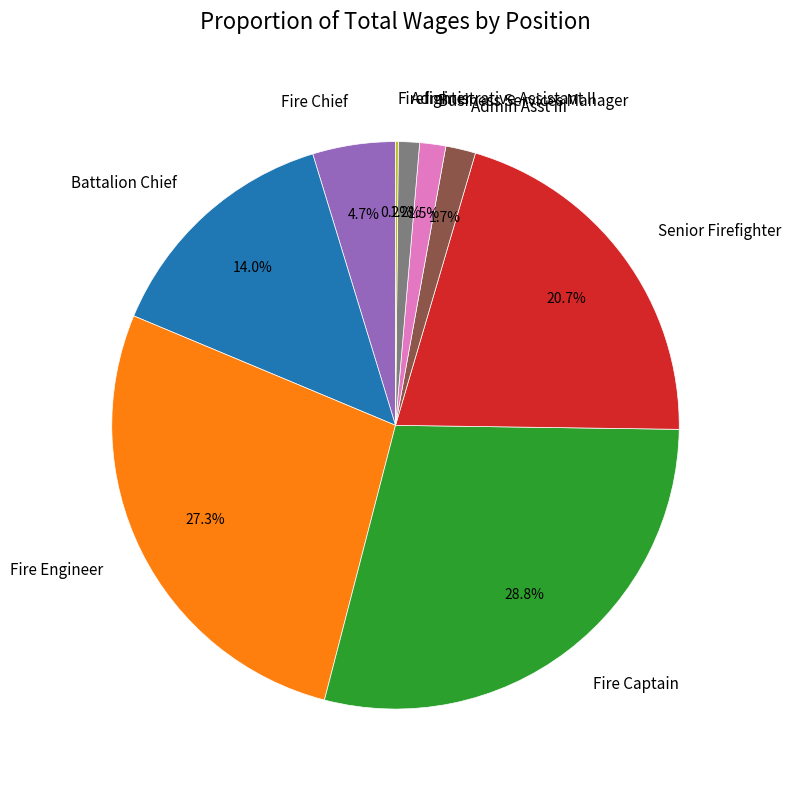

Approximately how many times larger is the value at Fire Engineer compared to Fire Chief?

5.8